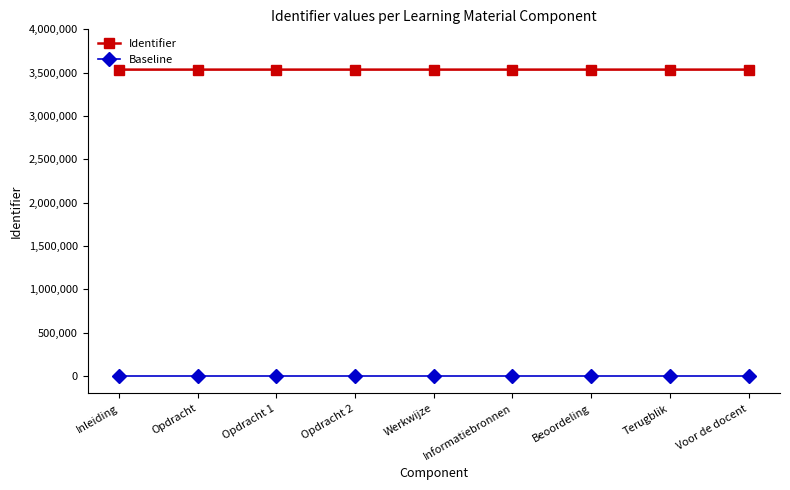

The Identifier series shows 2069907 at Terugblik. True or false?

False